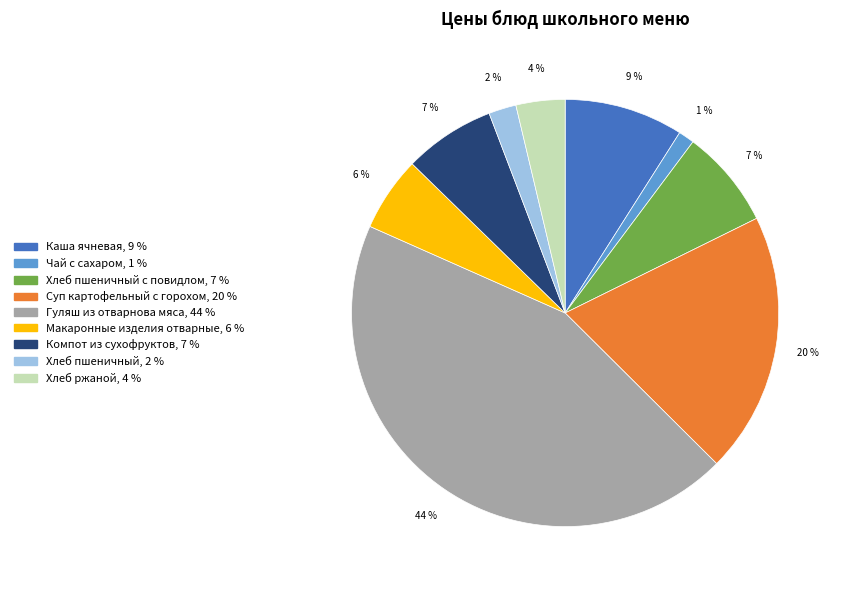

To the nearest percent, what is the difference between the largest and smallest slice percentages?

43%